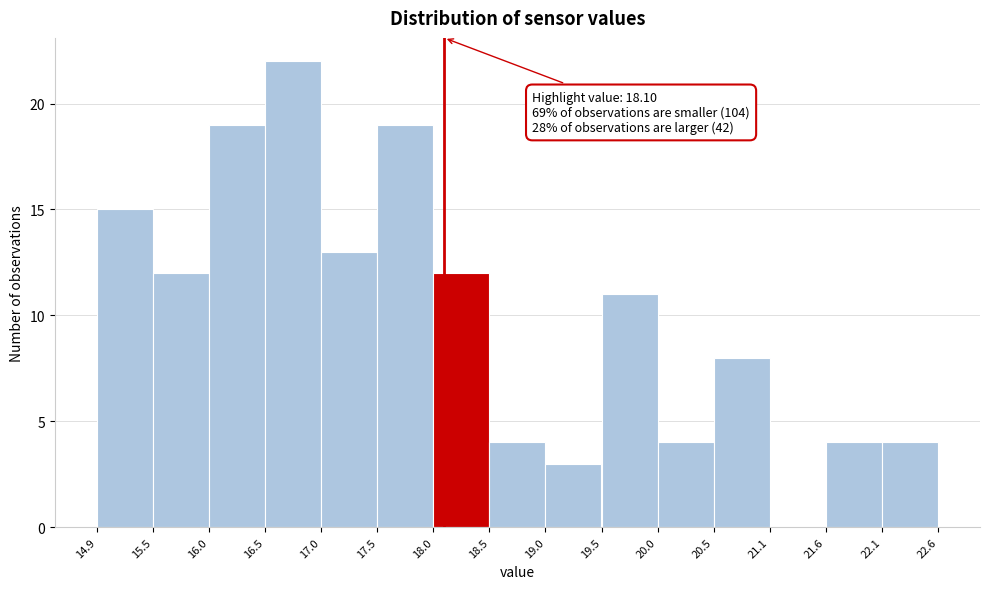

Over which range of the x-axis is the bar tallest?

16.5 to 17.0